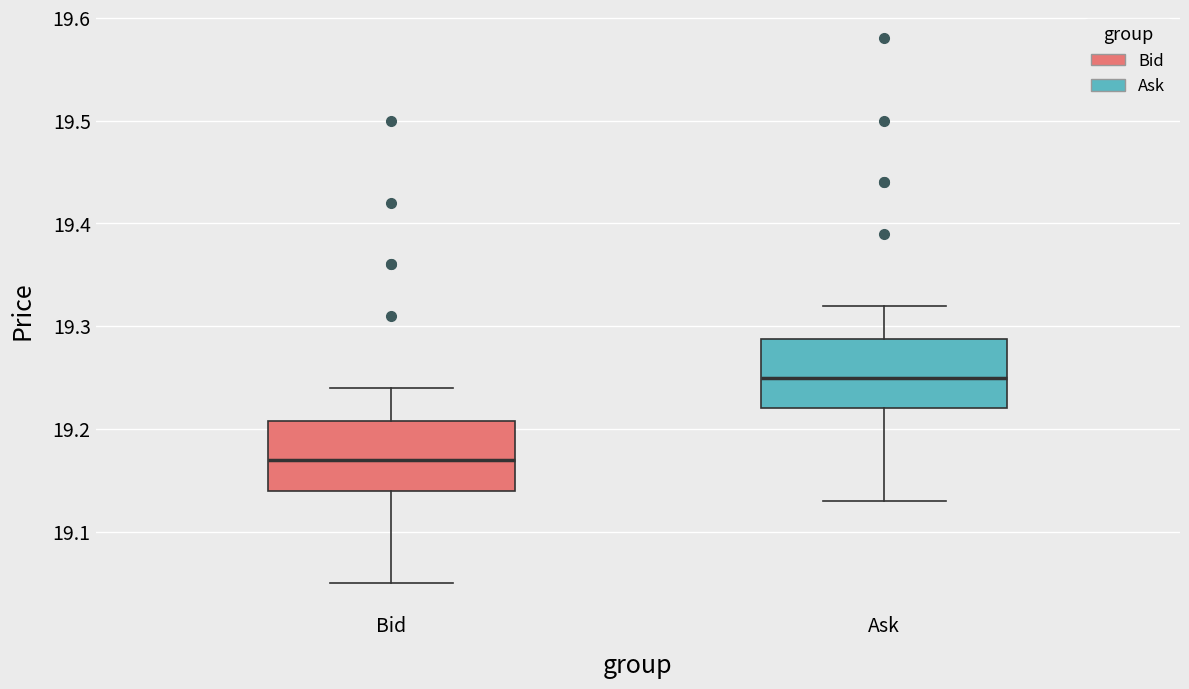

Reading left to right, read every box against the y-axis: the position of its median line, the range the box covers, and the ends of its whiskers. The values are not printed on the chart, so give them approximately, as read against the axis.

Bid: median 19.17, box 19.14 to 19.21, whiskers 19.05 to 19.24
Ask: median 19.25, box 19.22 to 19.29, whiskers 19.13 to 19.32